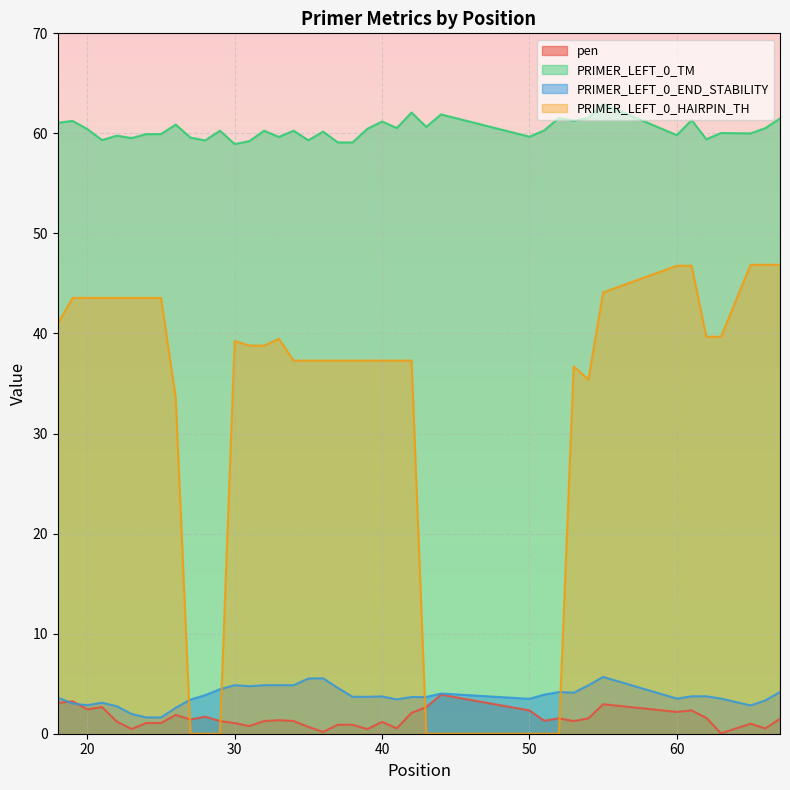

True or false: PRIMER_LEFT_0_END_STABILITY and PRIMER_LEFT_0_TM cross at least once.

False